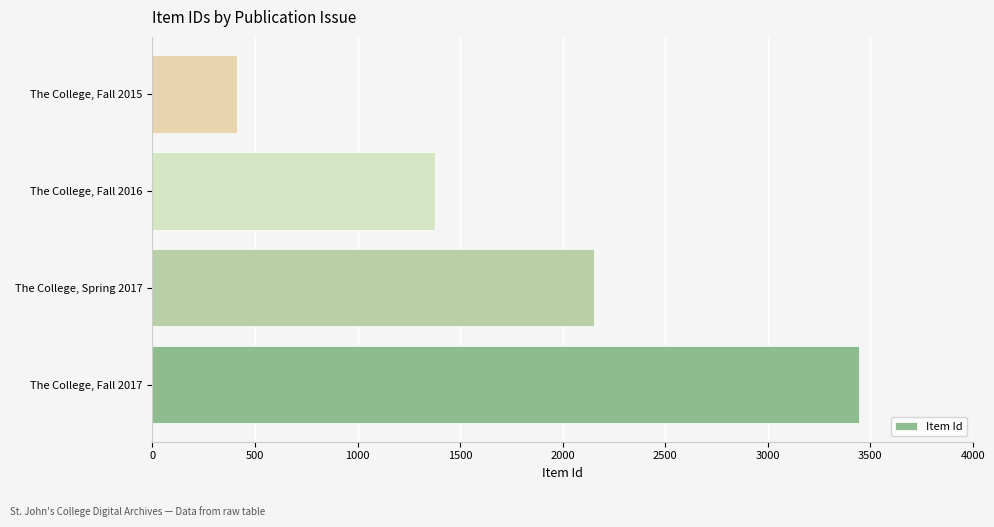

How many data points does each series have?

4